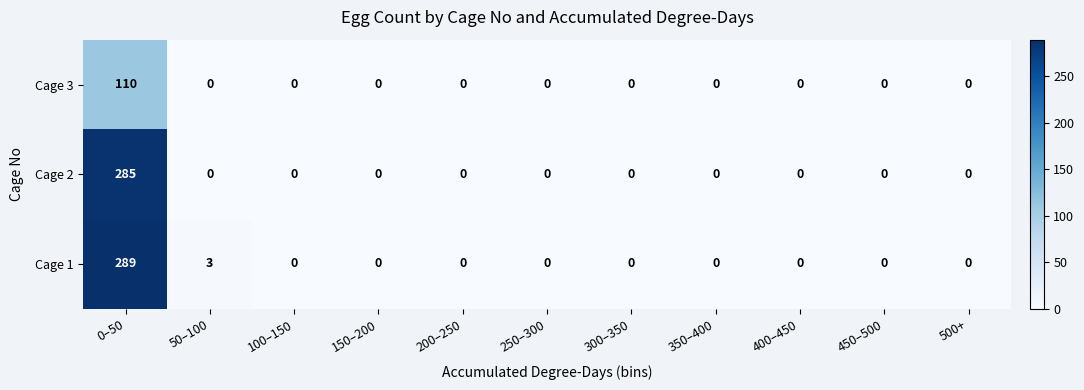

Which category has the highest value across all series?

0–50